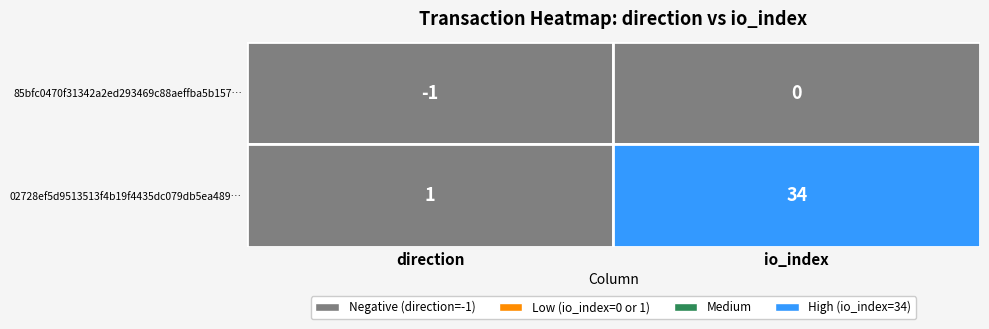

What is the sum of all 85bfc0470f31342a2ed293469c88aeffba5b157 values?

-1